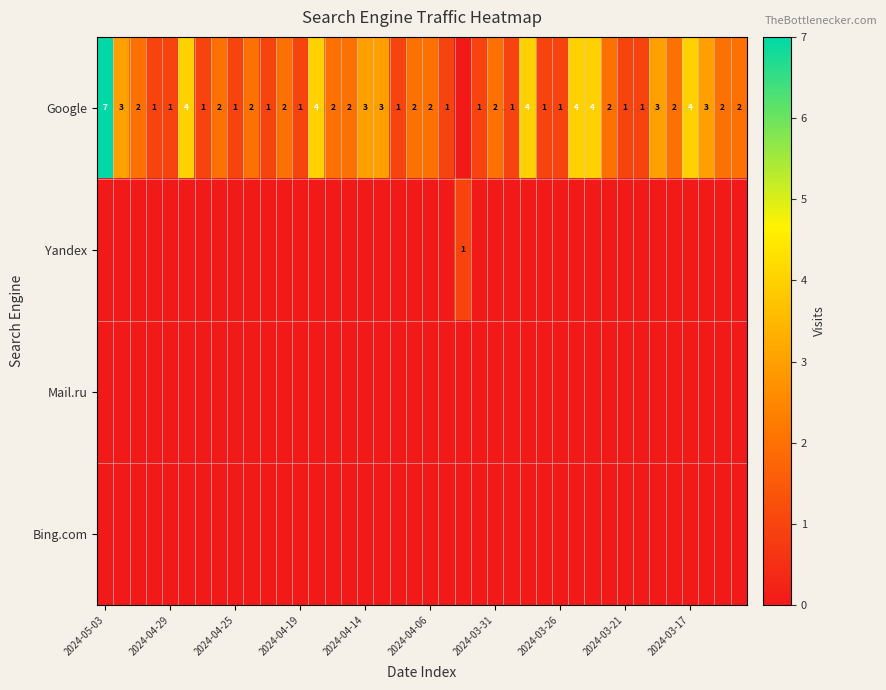

Which series has the widest spread of values?

Google